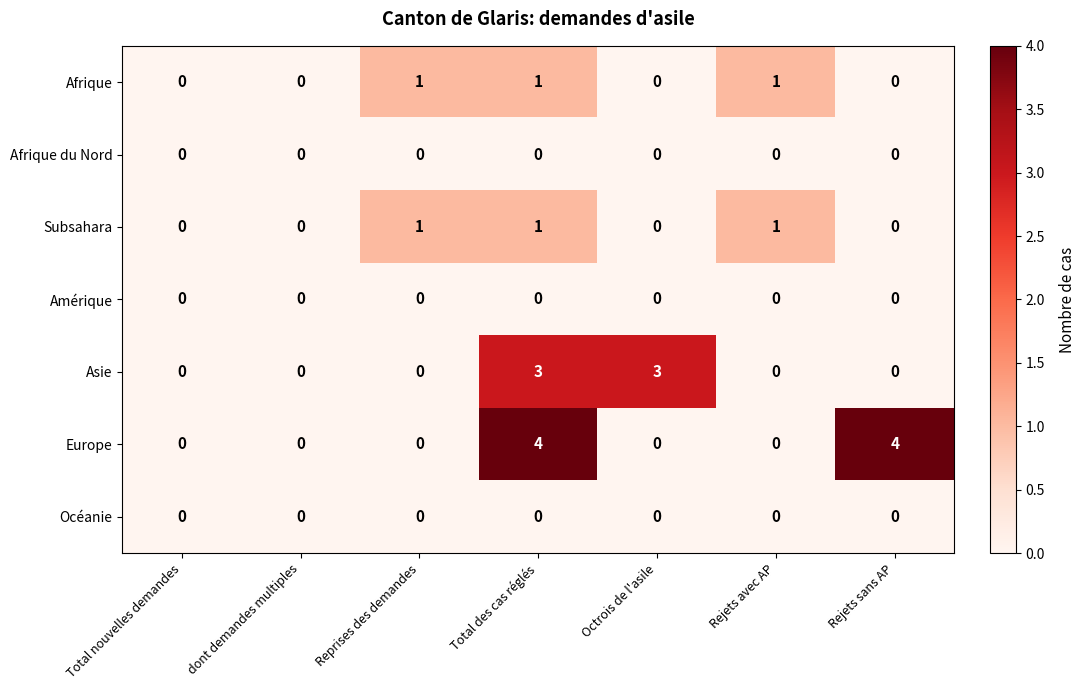

Is it true that Asie equals 3 at Octrois de l'asile?

True